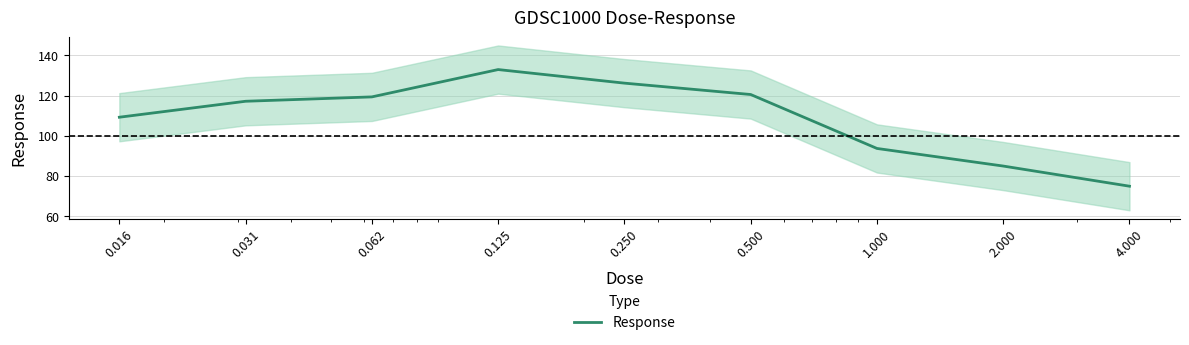

At which label does the data first exceed 117?

0.031